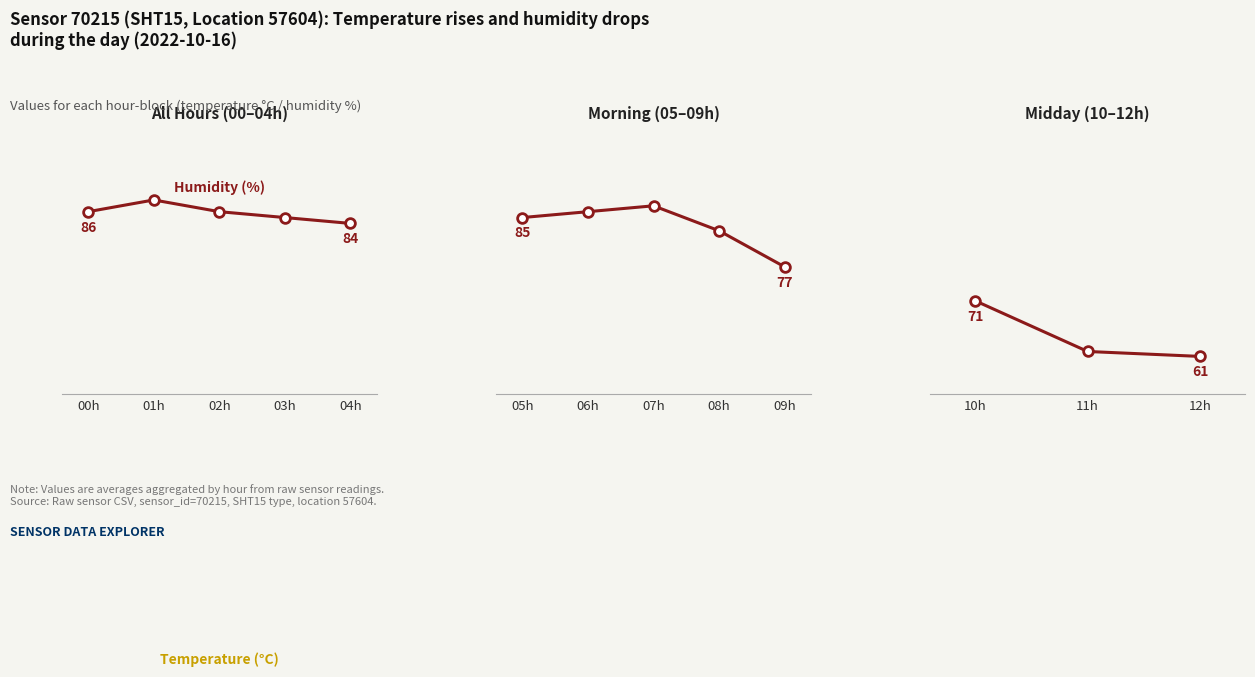

What is the difference between the second highest and minimum values in the Temperature (°C) series?

2.2